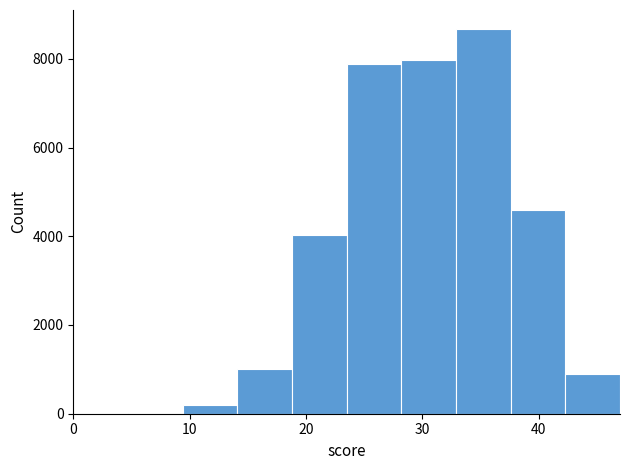

Reading left to right, transcribe this chart: for each bar, give the range it covers on the x-axis and its height. Neither the bar edges nor the heights are printed on the chart, so give them approximately, as read against the axes.

0.0 to 4.7: 0
4.7 to 9.4: under 200
9.4 to 14.1: 200
14.1 to 18.8: 1000
18.8 to 23.5: 4000
23.5 to 28.2: 7800
28.2 to 32.9: 8000
32.9 to 37.6: 8600
37.6 to 42.3: 4600
42.3 to 47.0: 1000